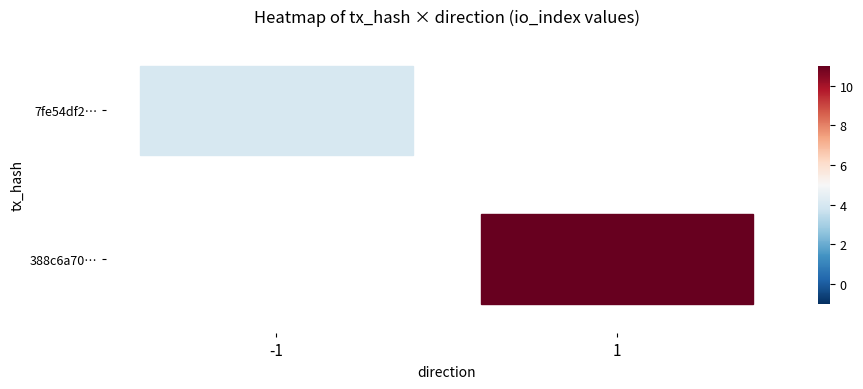

Which category has the highest value in the 388c6a7049f309b8273f9a1bd3c0a8e0a7b4b64 series?

1